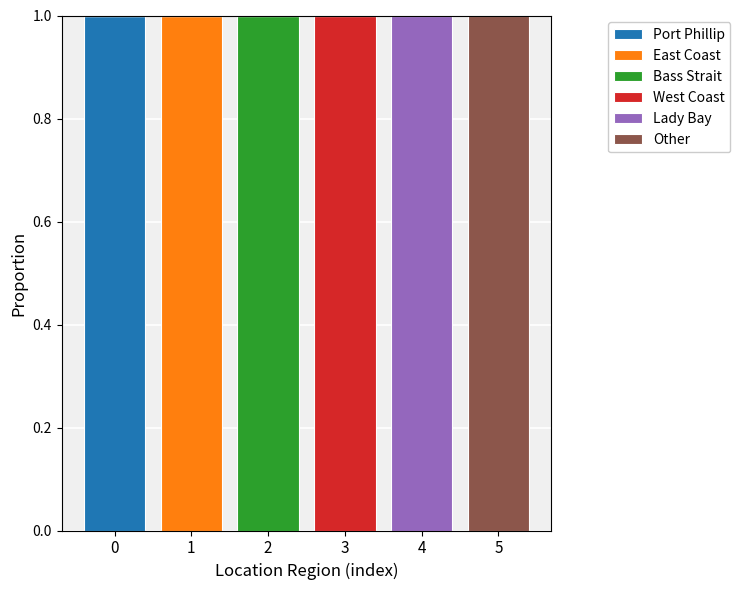

What is the total value across all series at 0?

1